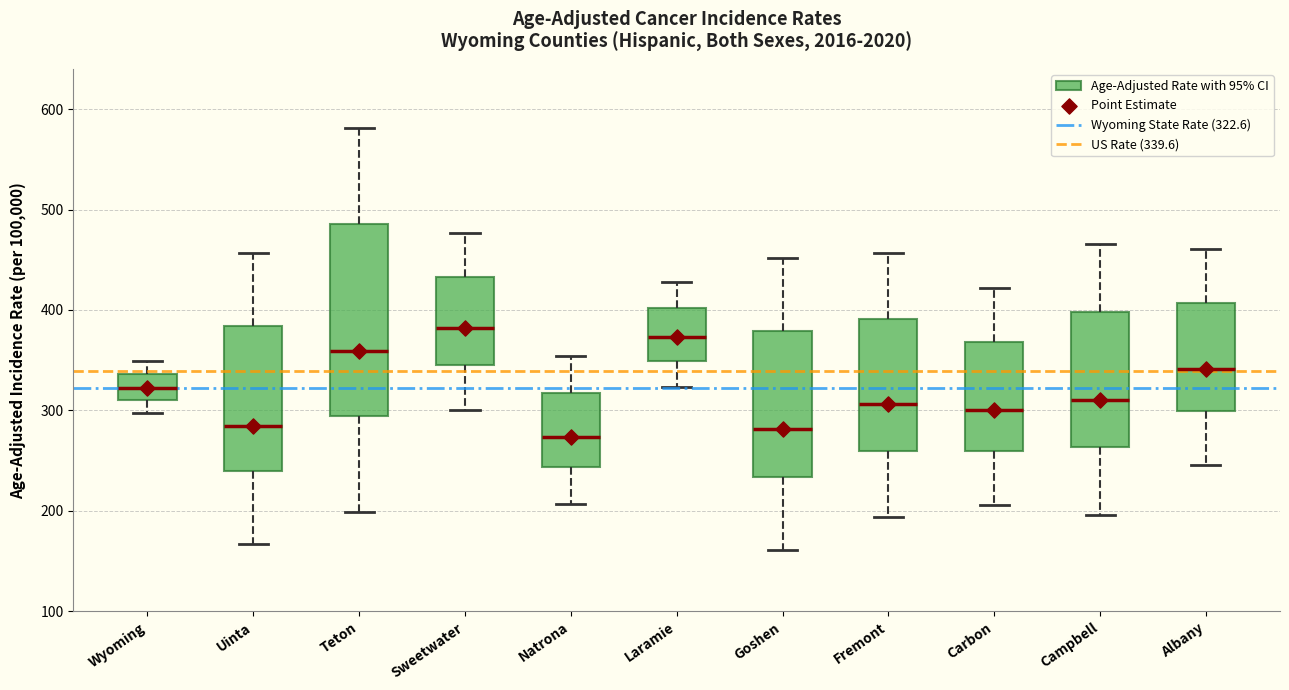

Where is the upper edge of the box for Laramie on the y-axis? The values are not printed on the chart, so give them approximately, as read against the axis.

400